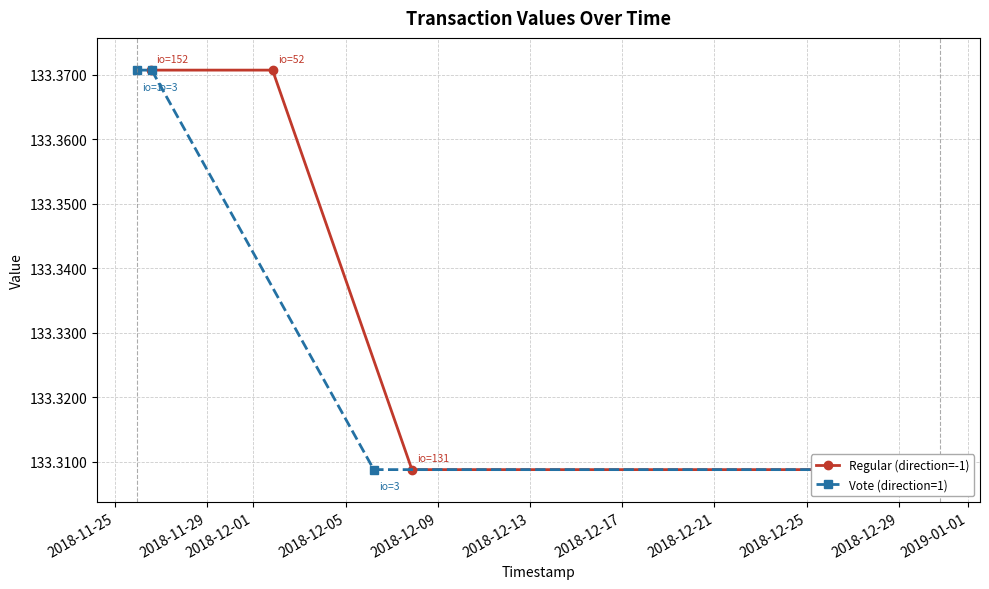

True or false: Regular (direction=-1) and Vote (direction=1) intersect in this chart.

False